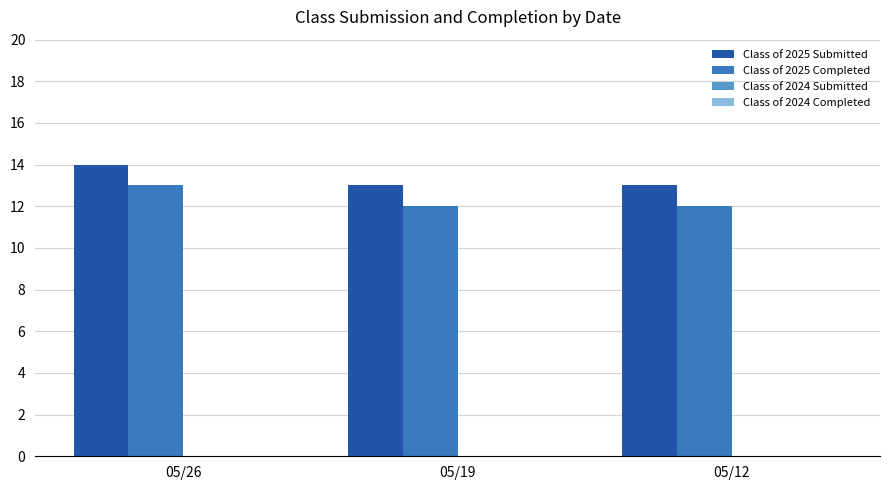

How many bars are there in total?

6